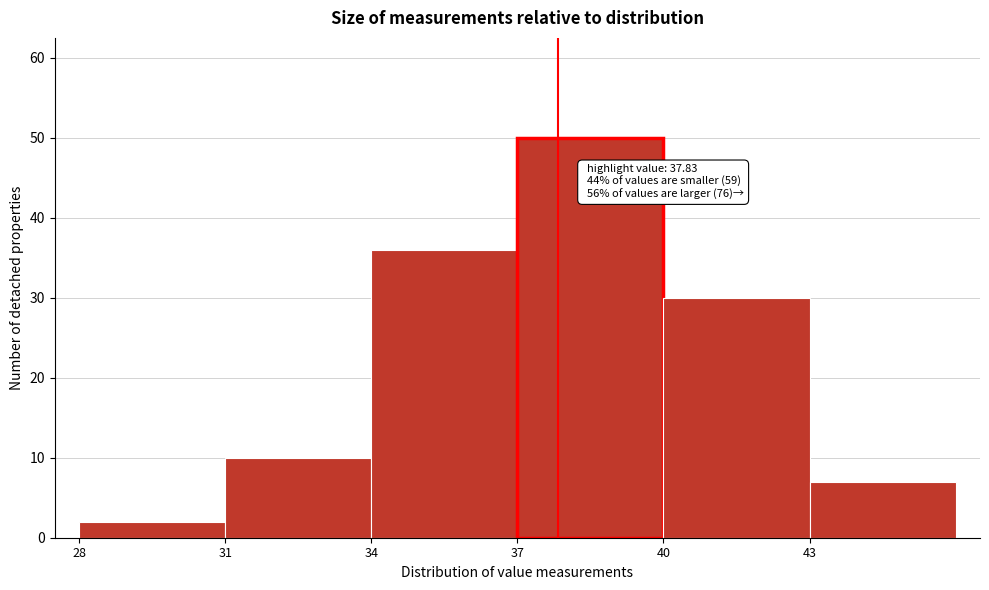

Which range on the x-axis has the tallest bar?

37 to 40